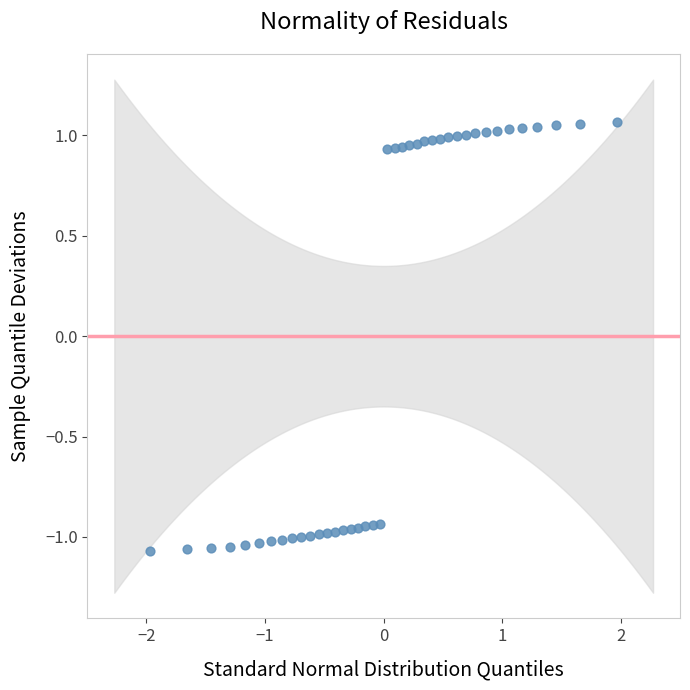

What is the range of X values (max minus min)?

3.9